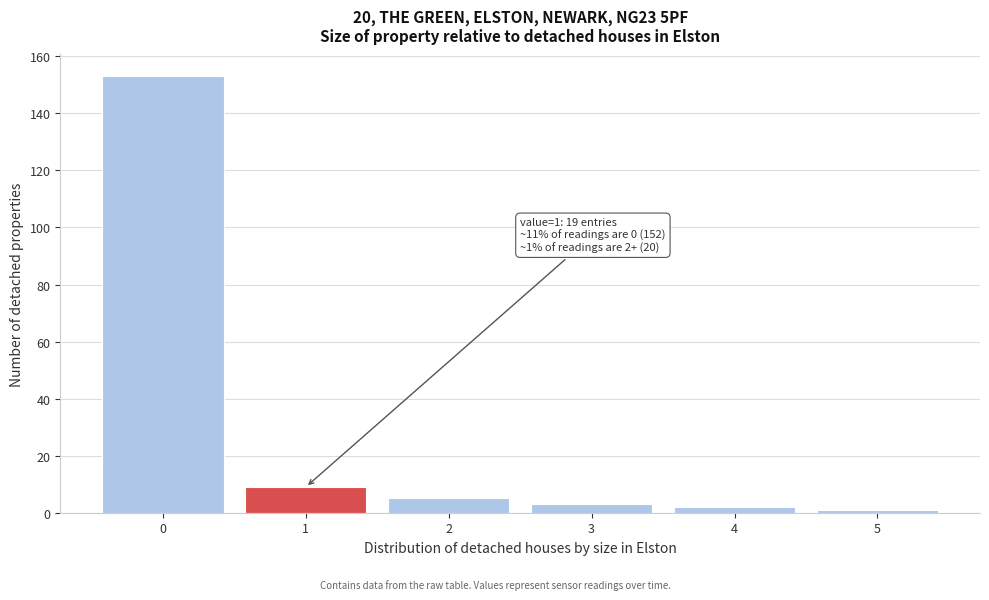

Reading right to left, transcribe all the data shown in this chart.

5=1	4=2	3=3	2=5	1=9	0=153